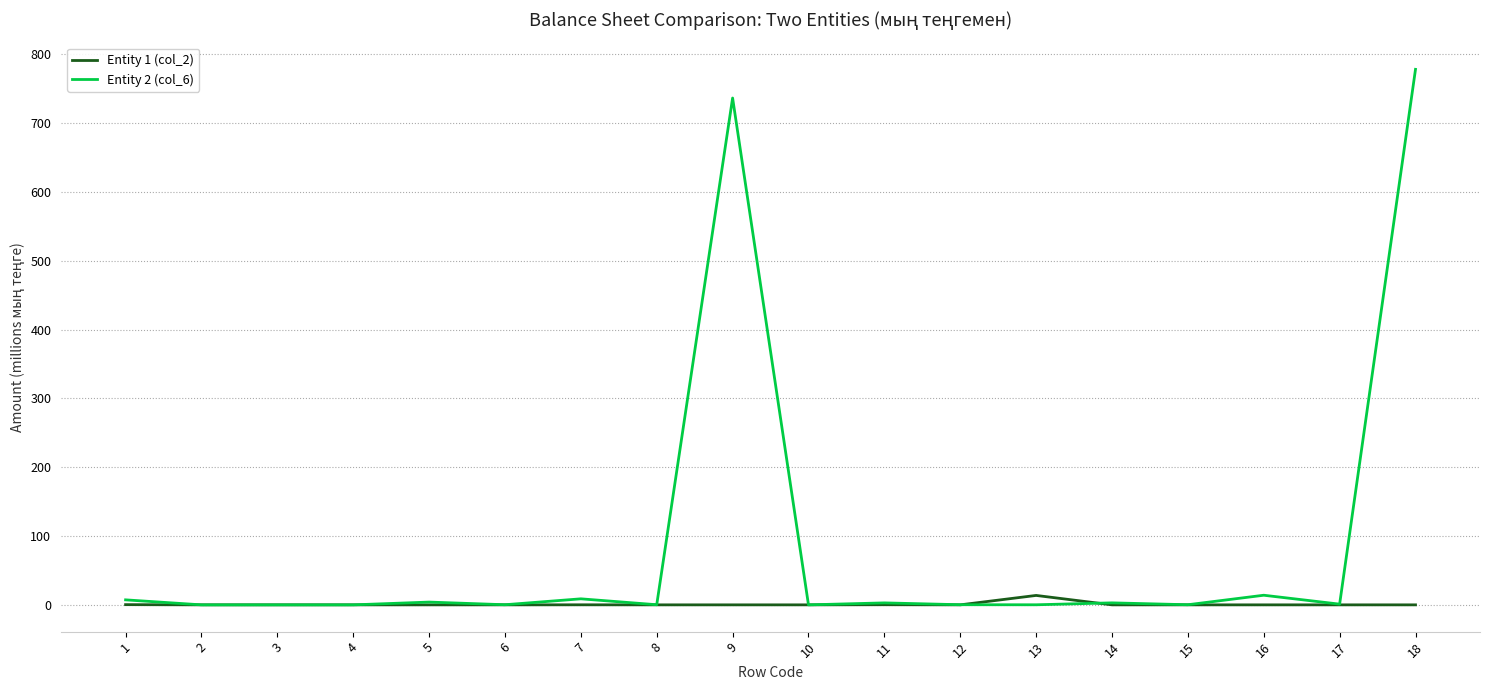

Is it true that Entity 2 (col_6) equals 0.2 at 6?

True